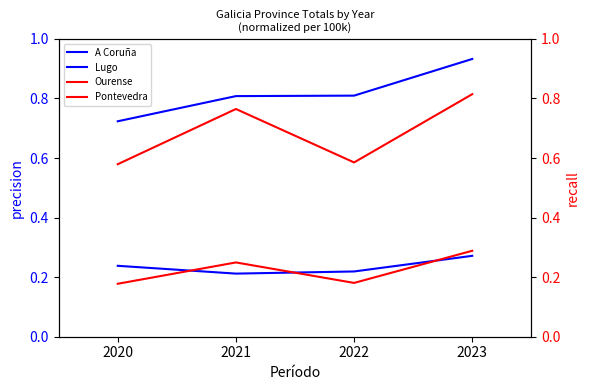

Which series changed the most between 2020 and 2021?

Pontevedra